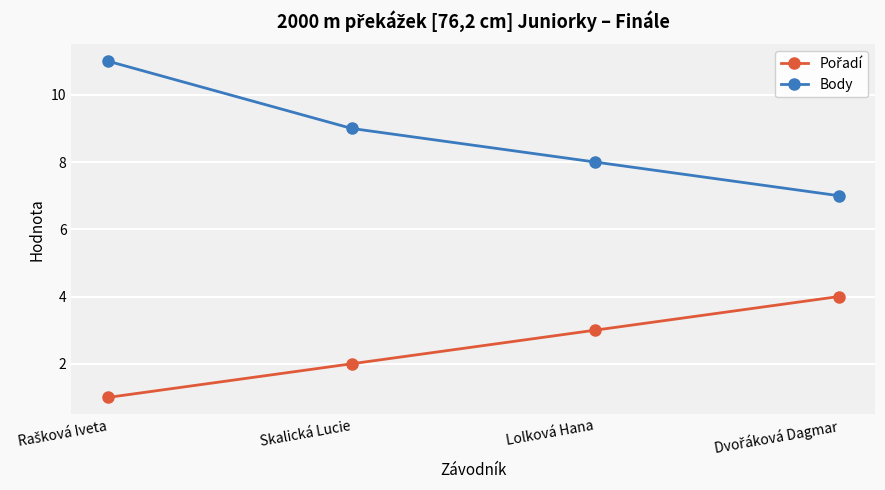

What is the label of the 2nd point from the right?

Lolková Hana